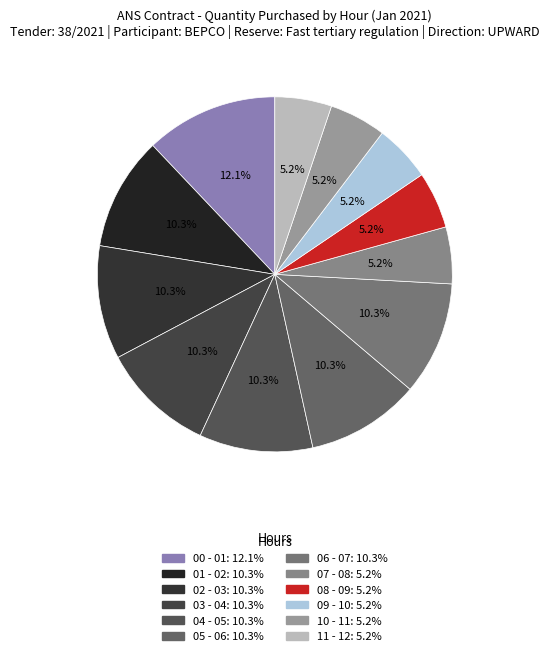

What is the smallest slice in the pie chart?

07 - 08